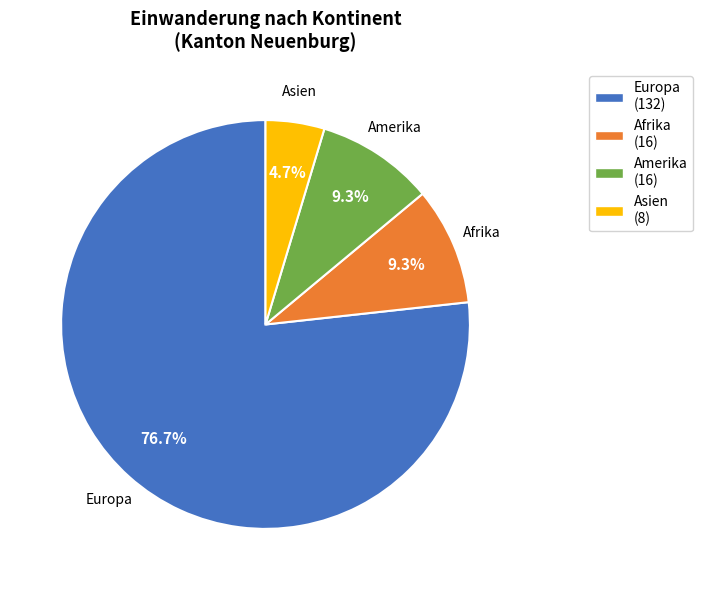

Which category has the biggest portion of the pie?

Europa